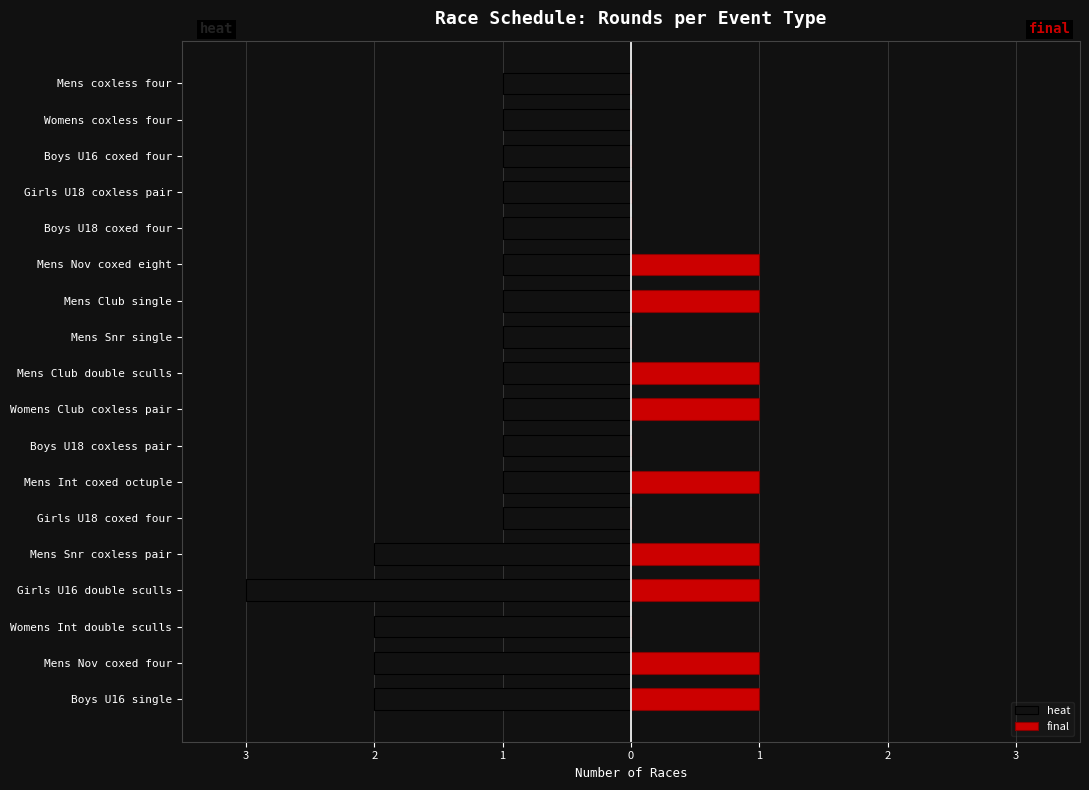

What value does the heat series have at Mens Nov coxed eight?

-1